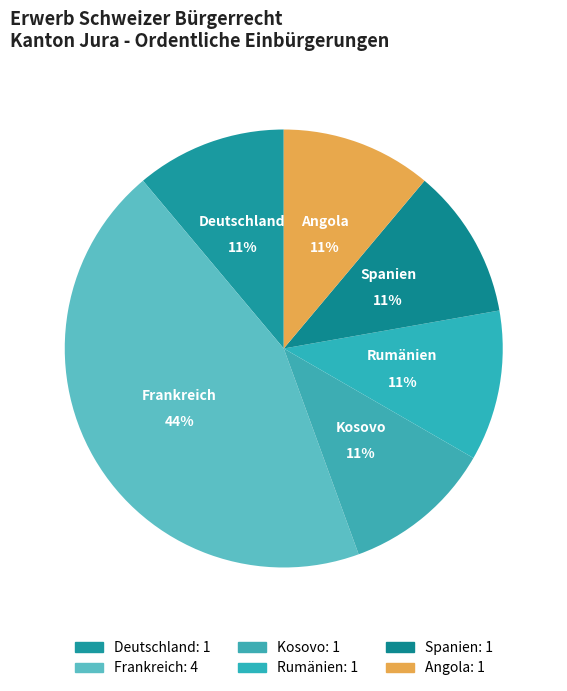

To the nearest percent, what portion does Rumänien represent?

11%